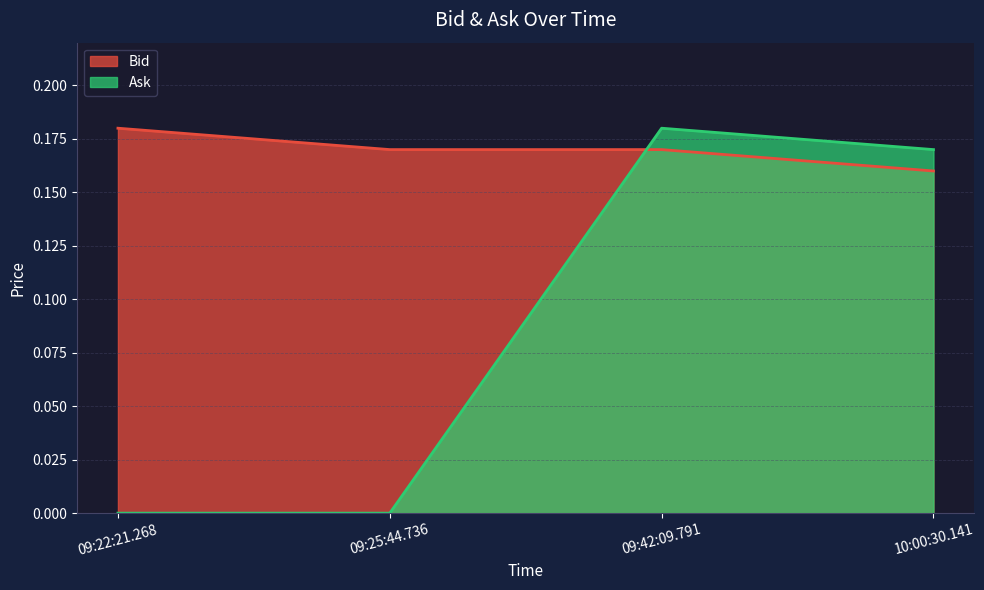

List the series in order of their peak value, highest first.

Bid, Ask